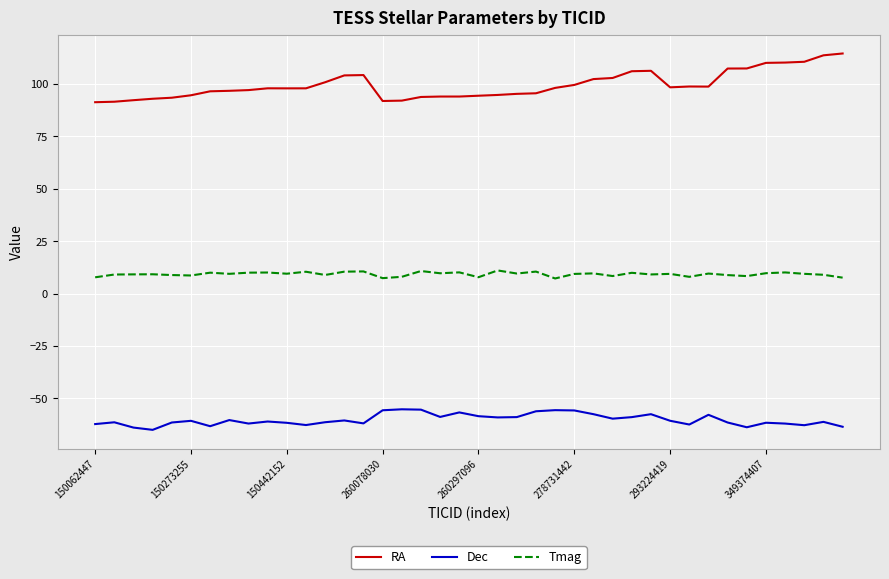

How many lines are shown in the chart?

3